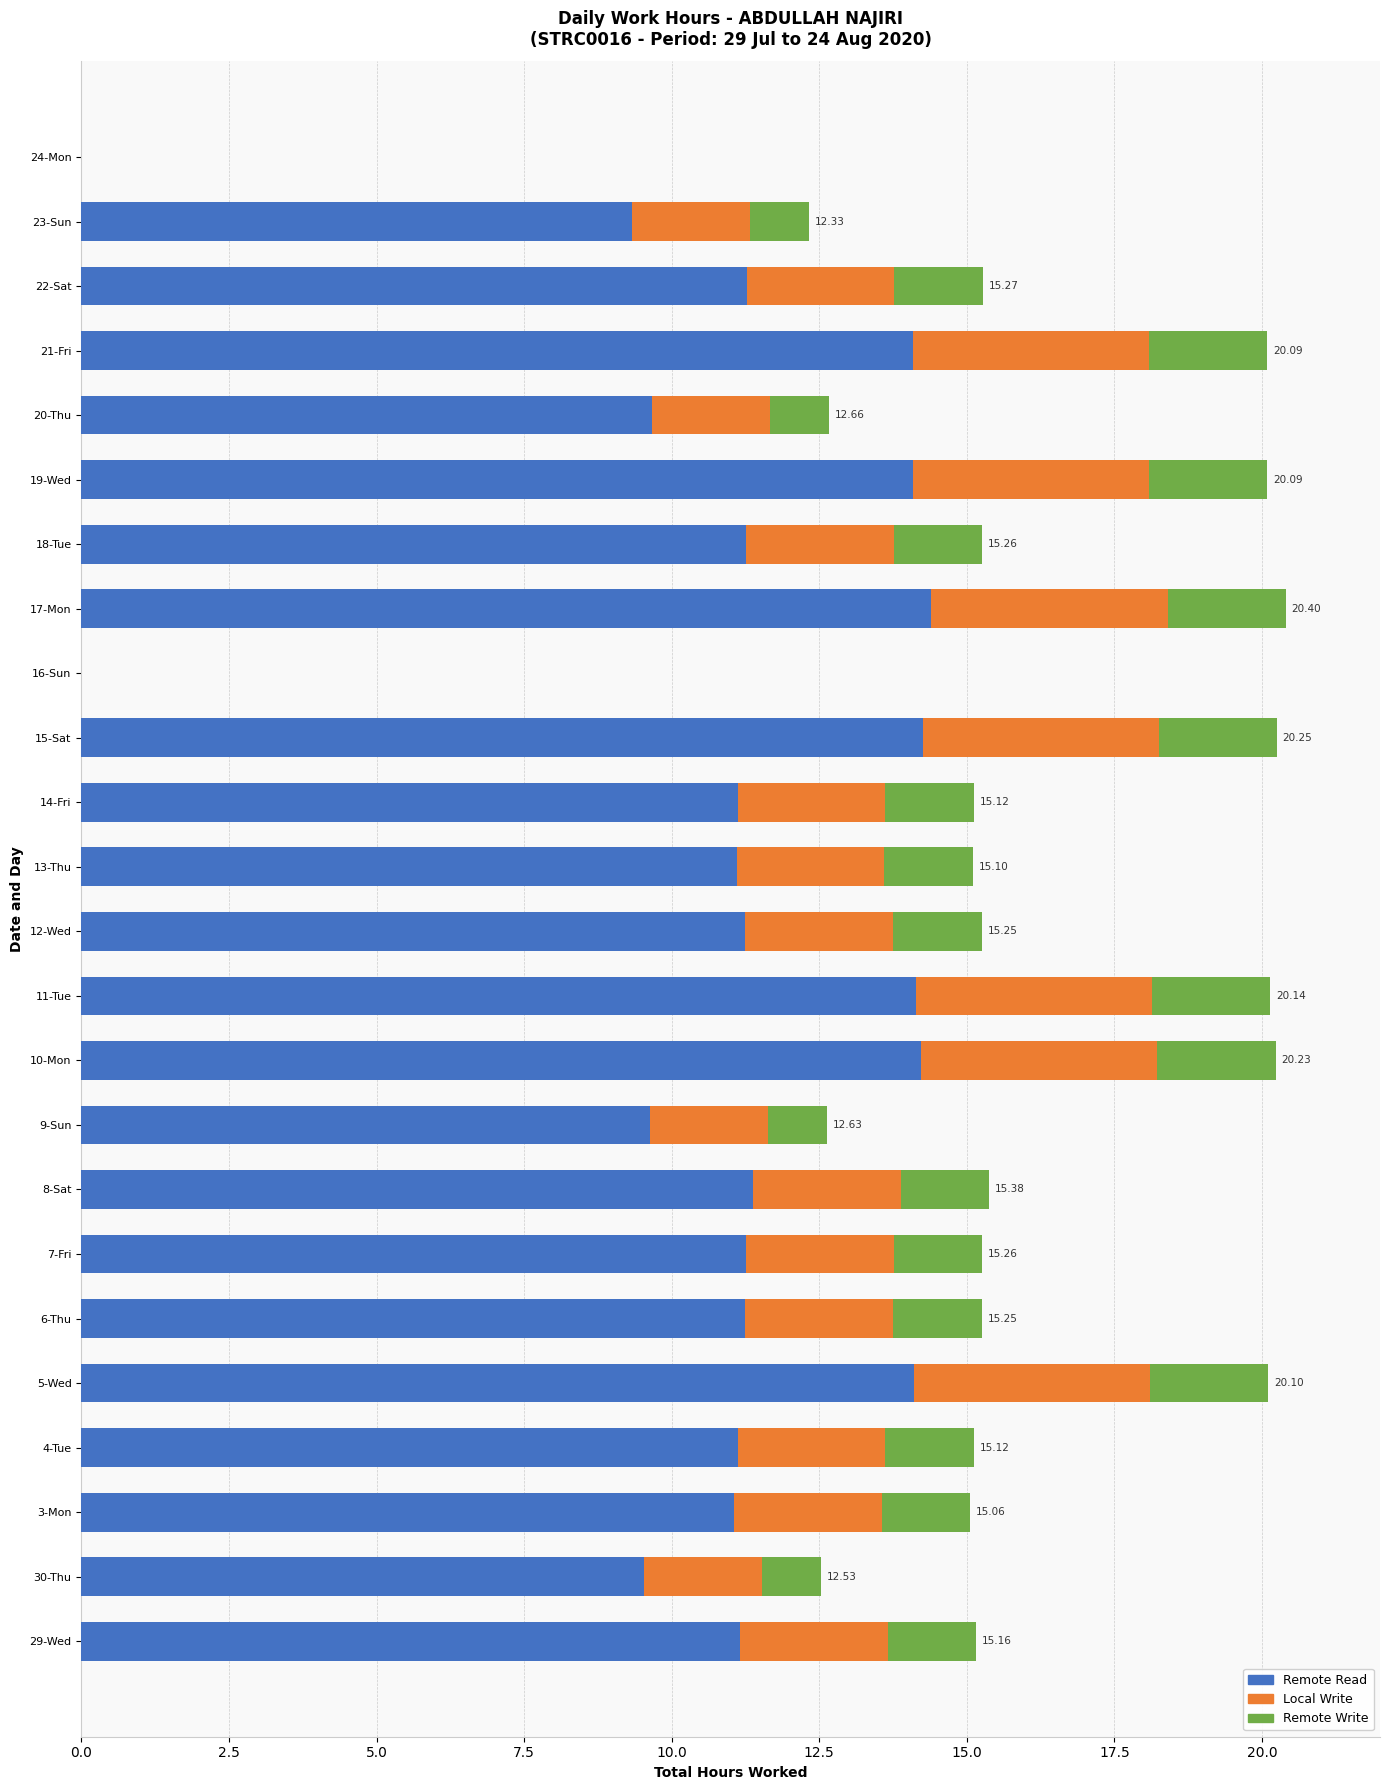

What is the total value across all series at 7-Fri?

15.3